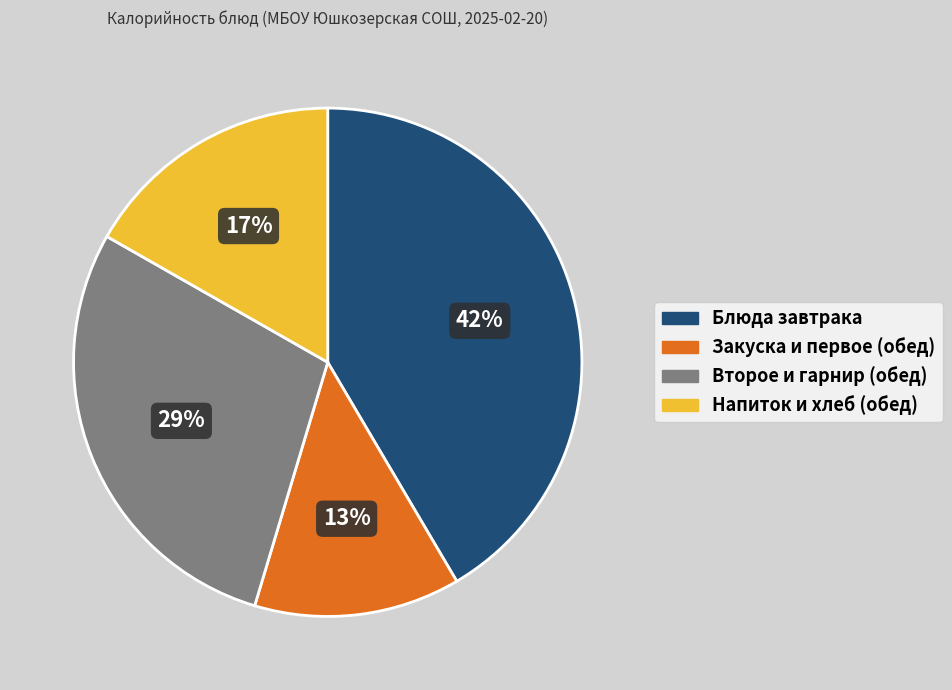

Is there any slice that represents more than half of the pie?

No